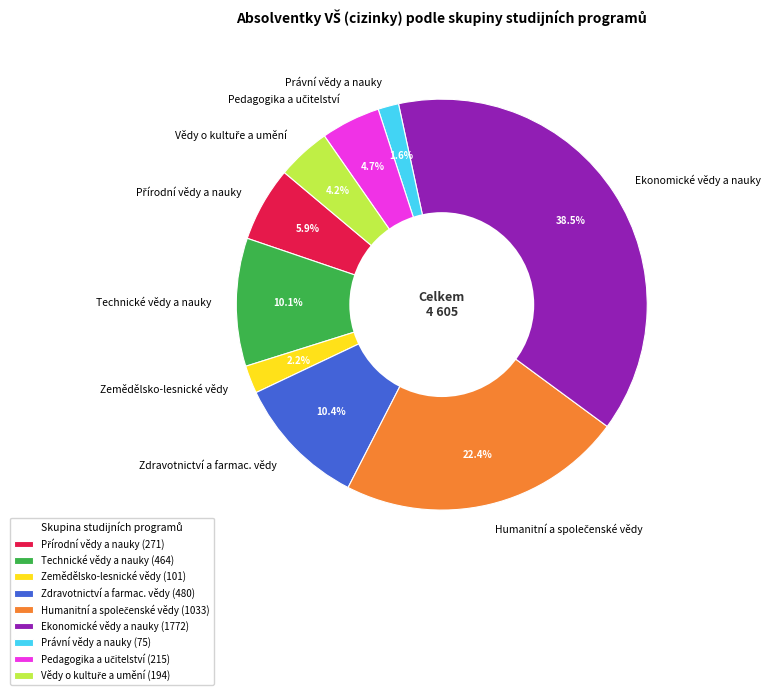

What portion of the pie excludes Zemědělsko-lesnické vědy?

97.8%